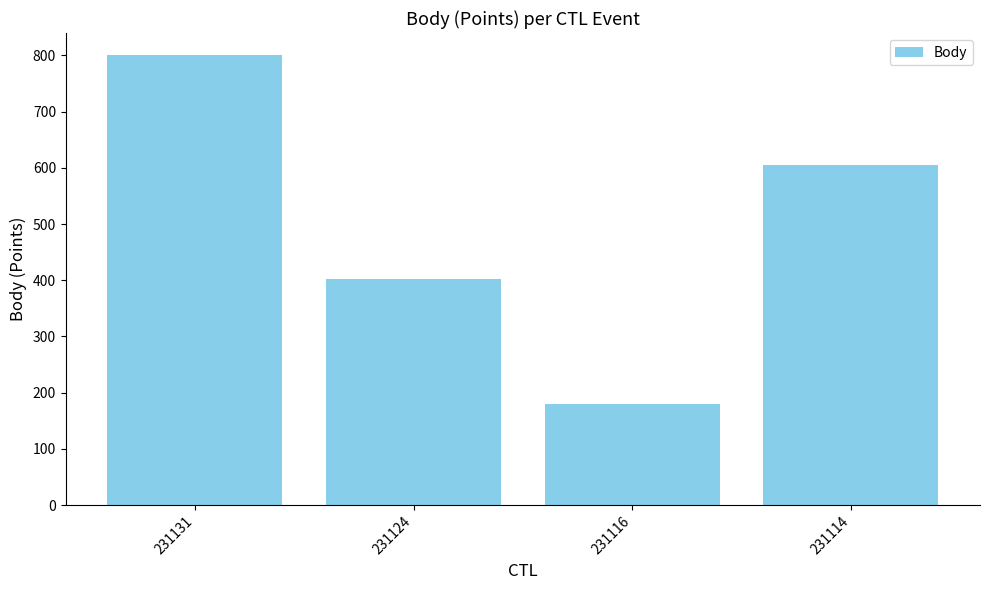

At which label is the value closest to 490?

231124